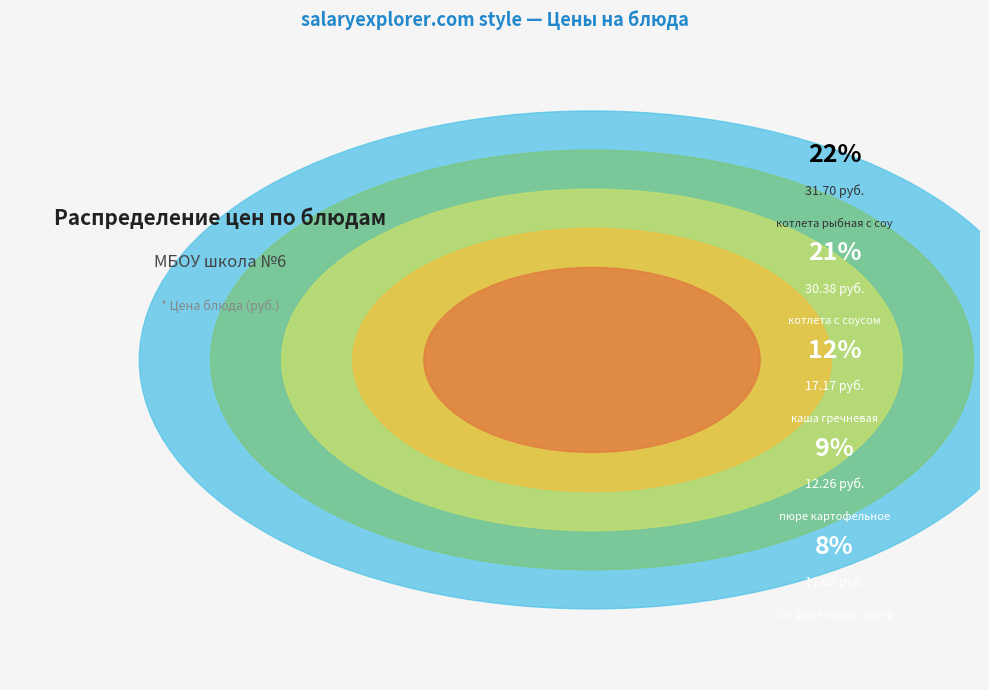

Combined, what portion of the pie is хлеб пшеничный (обед) and сок фруктовый (завтрак)?

10.2%